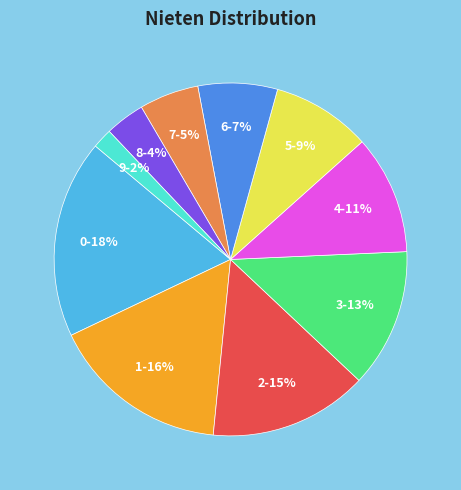

To the nearest percent, what is the difference between the largest and smallest slice percentages?

16%